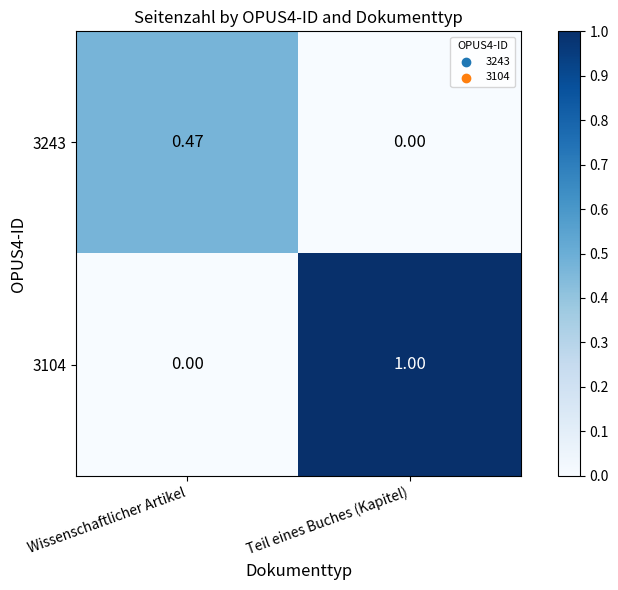

At which label does 3243 reach its peak?

Wissenschaftlicher Artikel